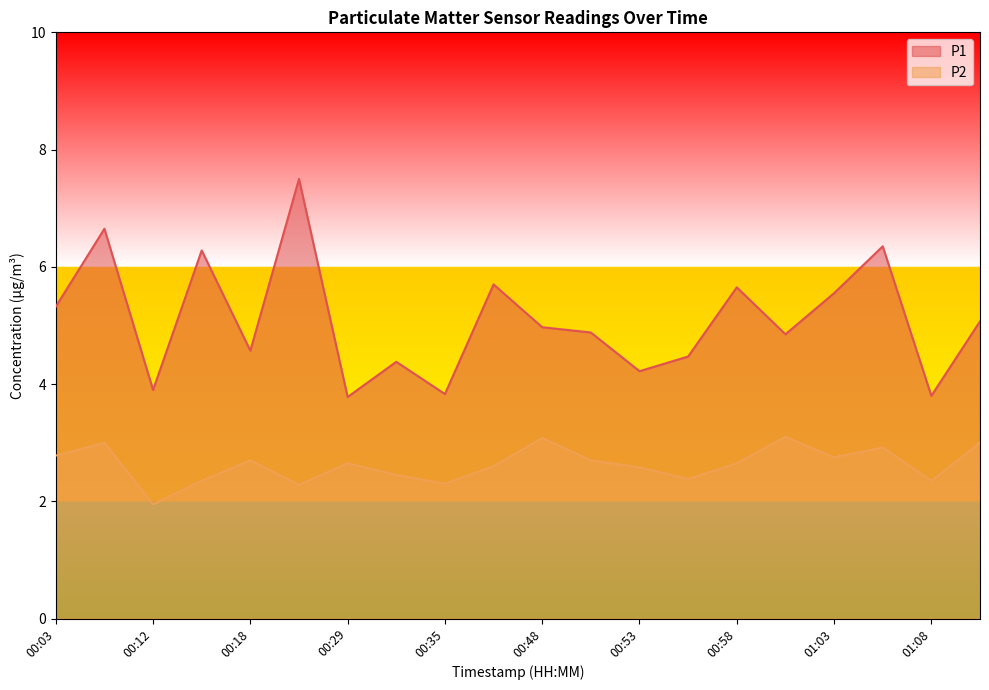

What is the minimum value for P2?

1.9